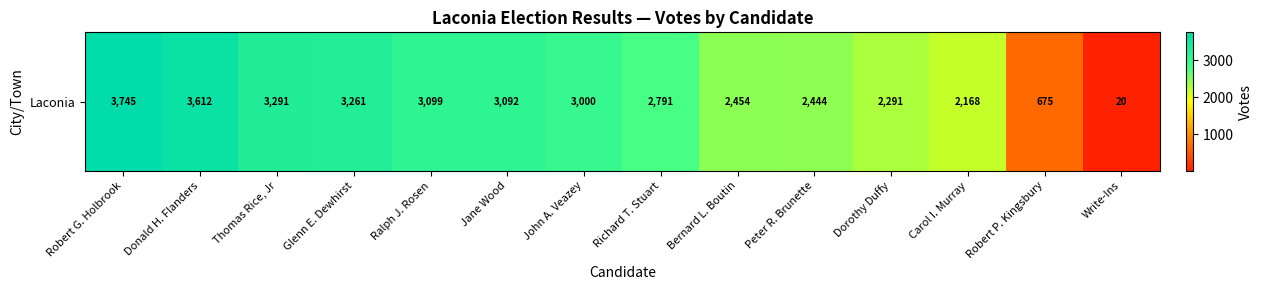

Read the value at Bernard L. Boutin, to the nearest 100.

2500